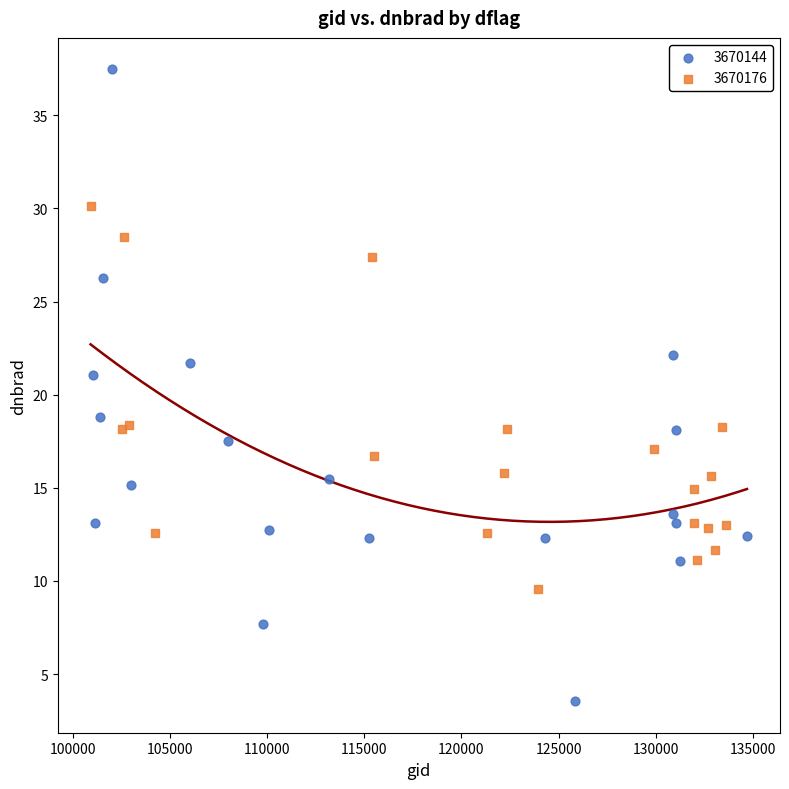

Which series reaches the minimum Y coordinate?

3670144